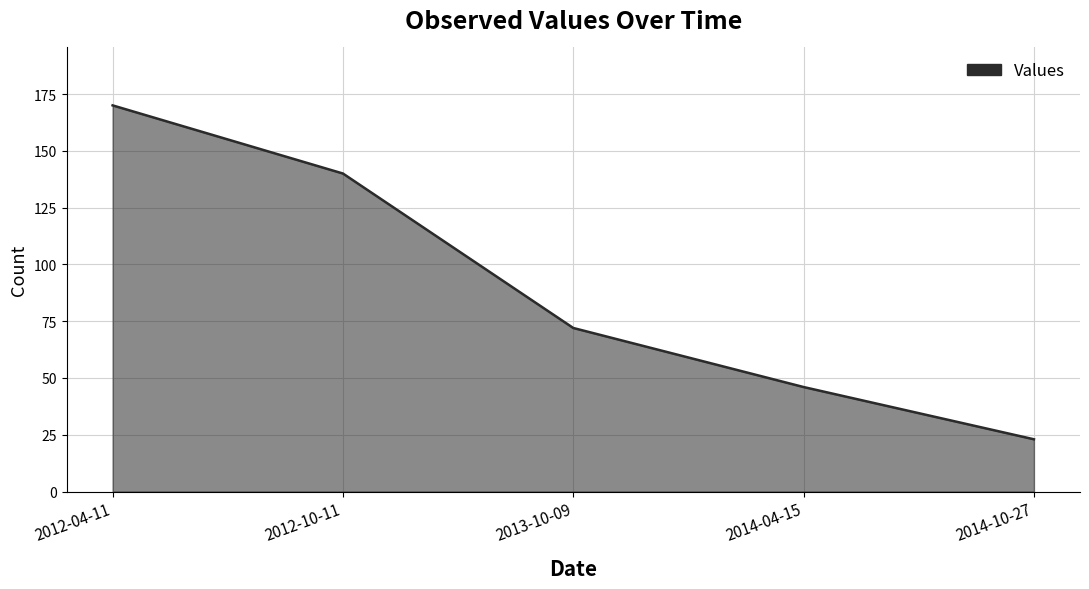

True or false: there are more than 1 points higher than both neighbors.

False